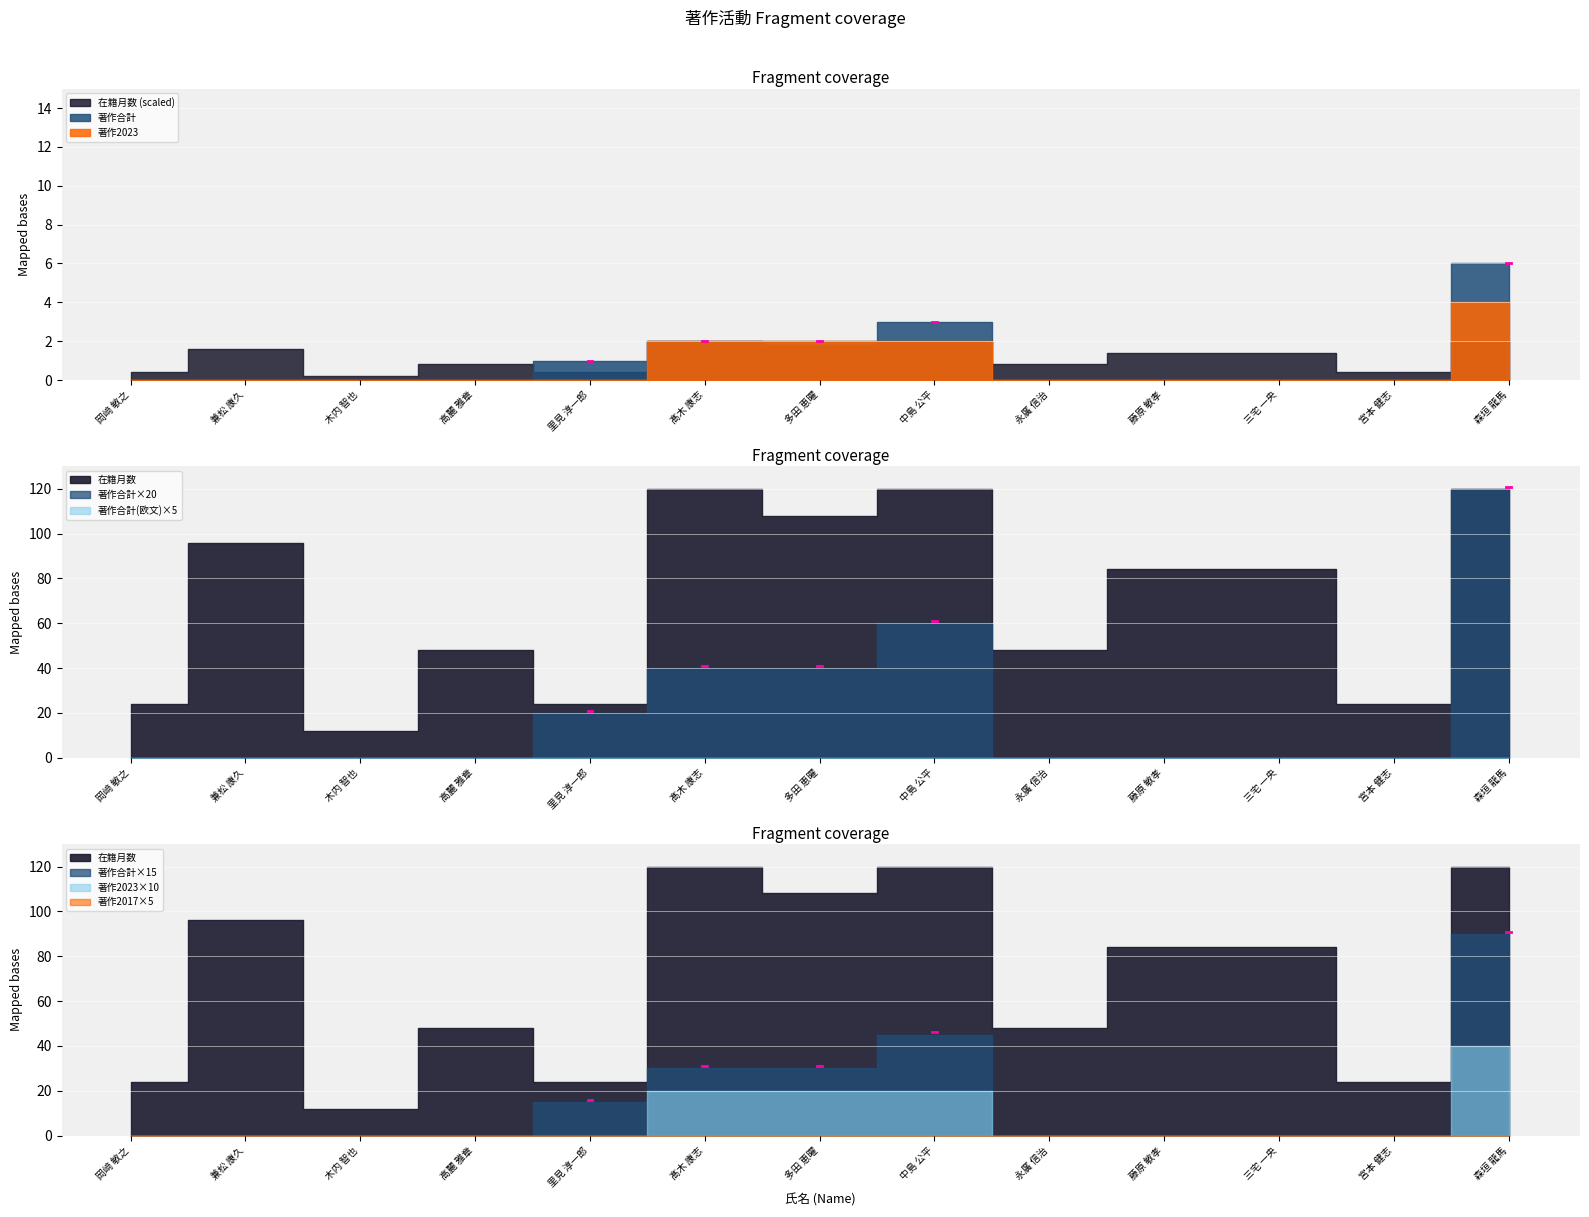

What are all the series names shown in the legend?

在籍月数, 著作合計, 著作合計(欧文), 著作2017, 著作2023